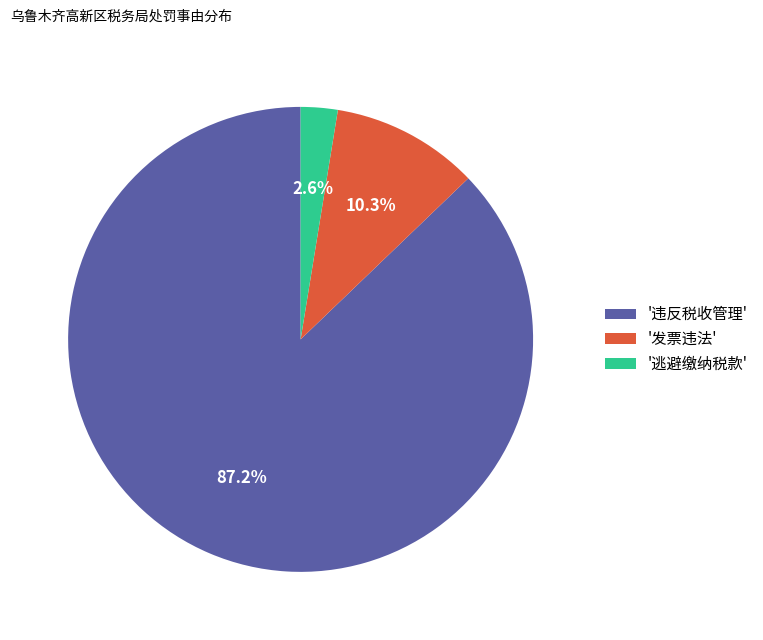

Does '逃避缴纳税款' represent more than half of the total?

No